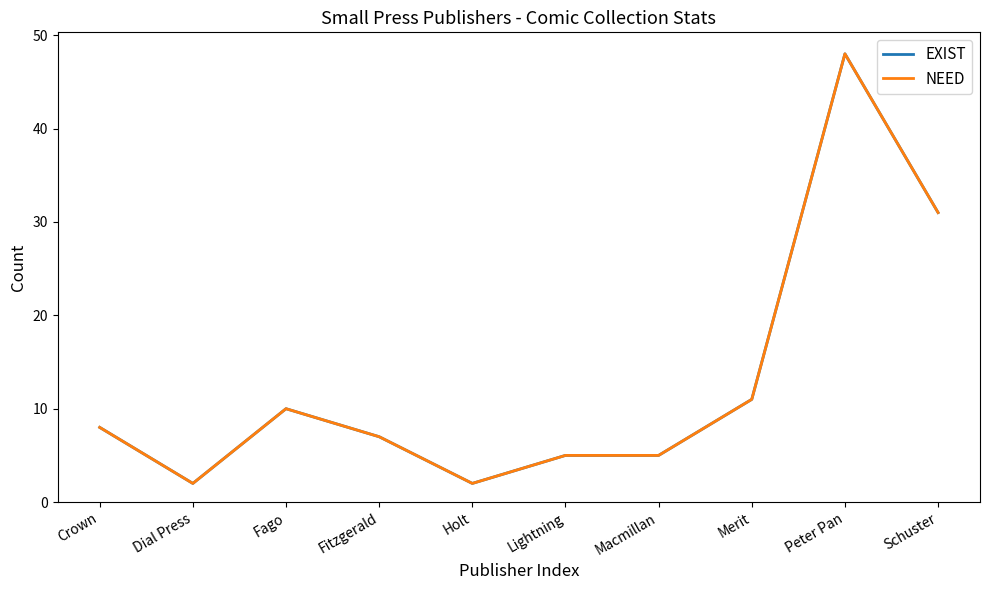

What is the difference between the NEED values at Crown and Dial Press?

6